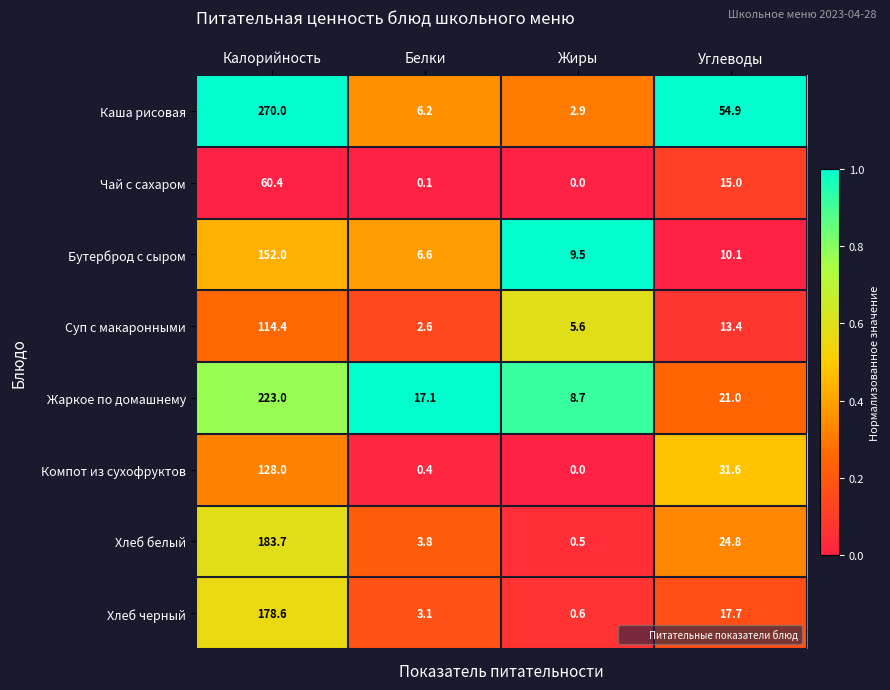

At how many categories does at least one series exceed 0?

4